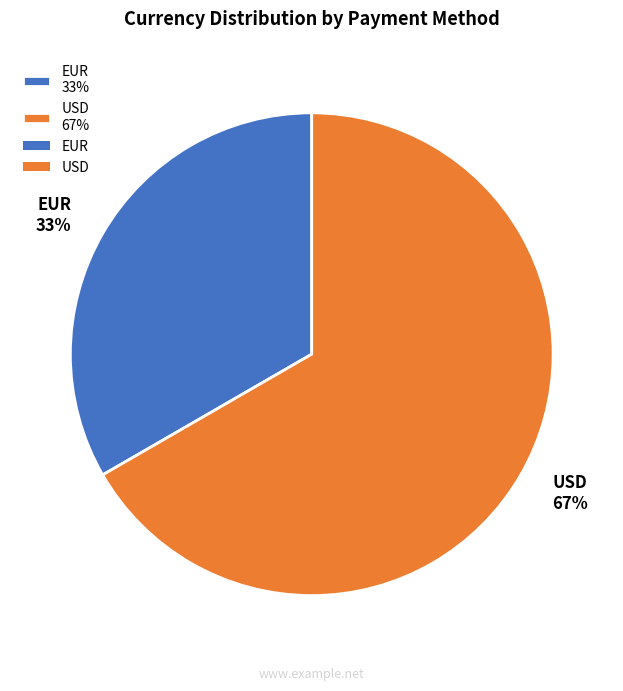

Count the number of slices in the pie.

2